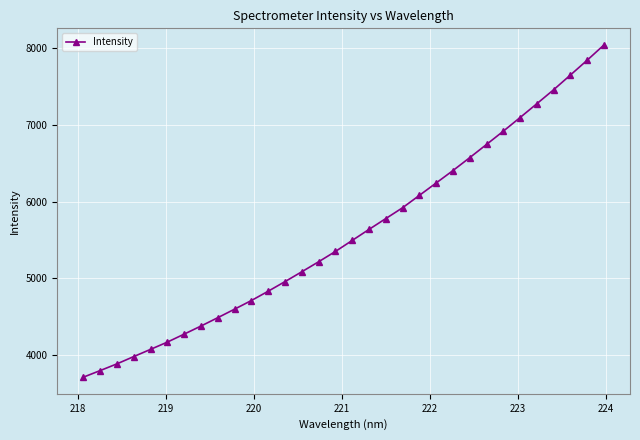

Does the chart have visible grid lines?

Yes